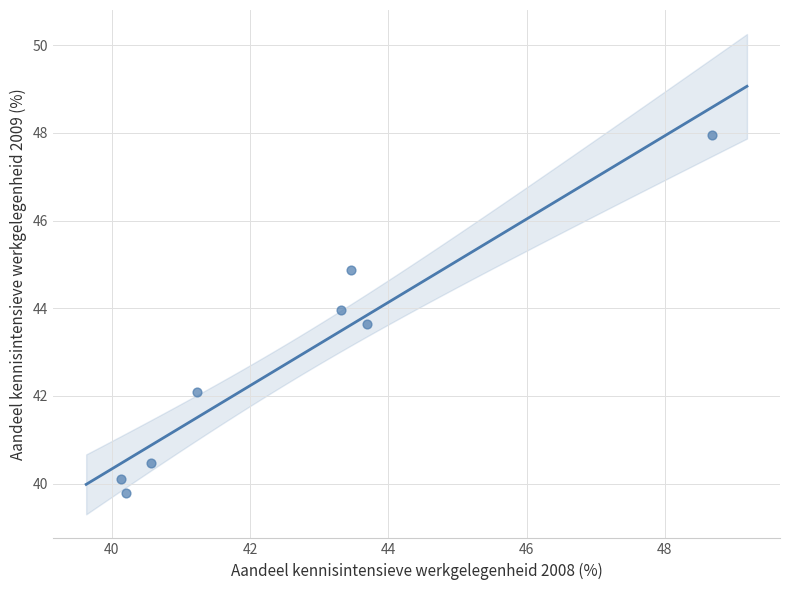

What Y value in the scatter plot is closest to 43?

43.6